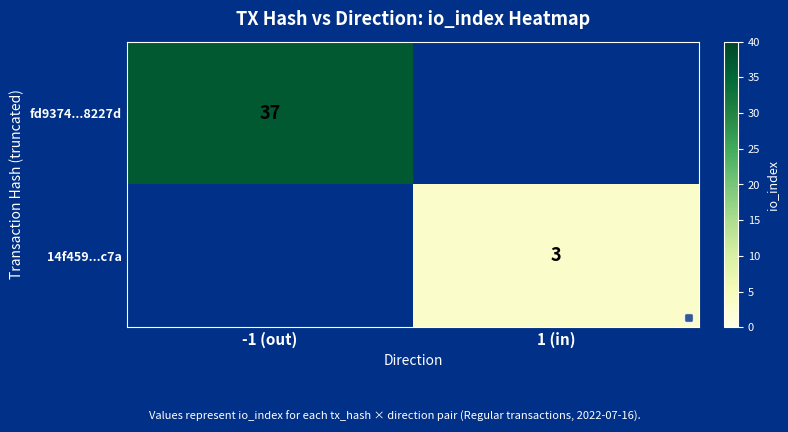

The value of fd9374...8227d at -1 (out) is 22. True or false?

False